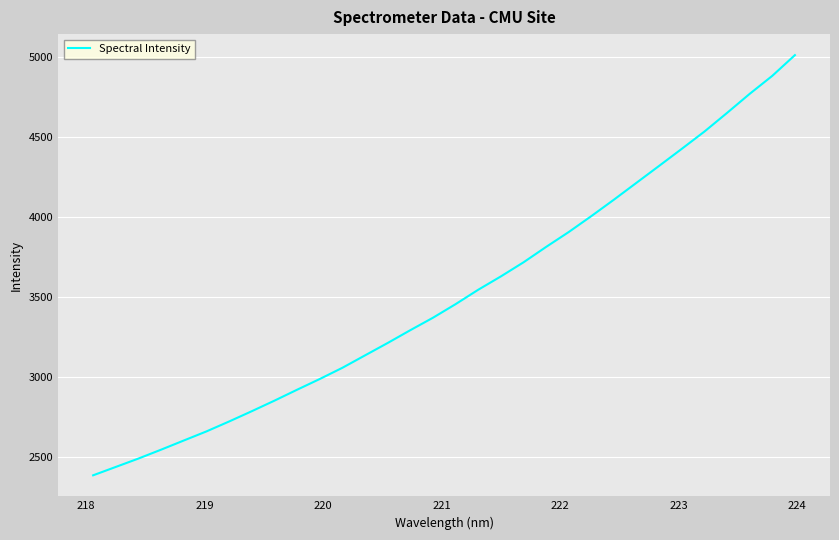

What is the greatest value displayed?

5012.2